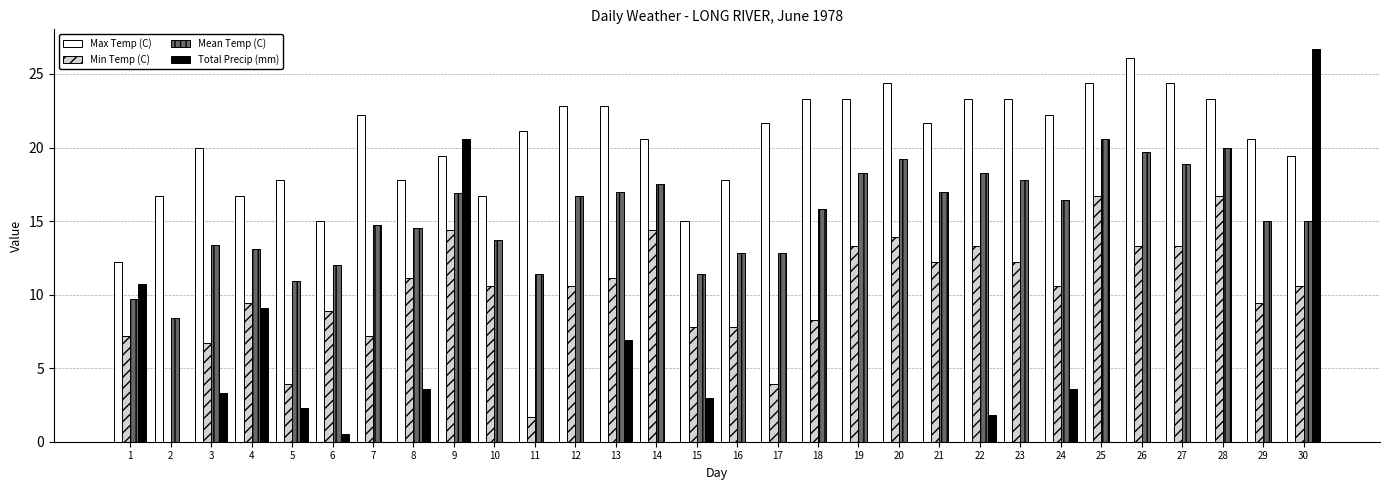

What is the highest value of the Min Temp (C) series?

16.7